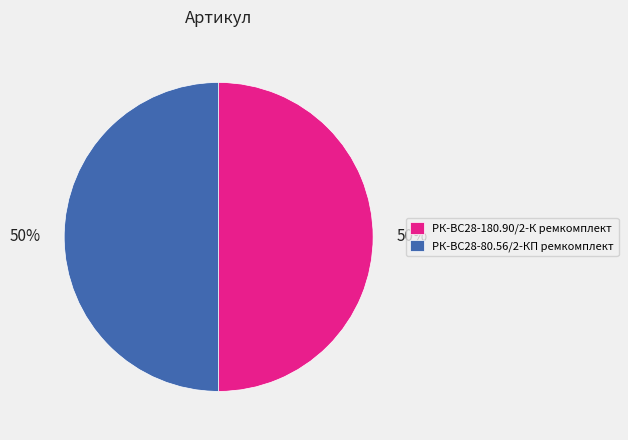

Approximately how many times larger is the value at РК-ВС28-180.90/2-К ремкомплект compared to РК-ВС28-80.56/2-КП ремкомплект?

1.0